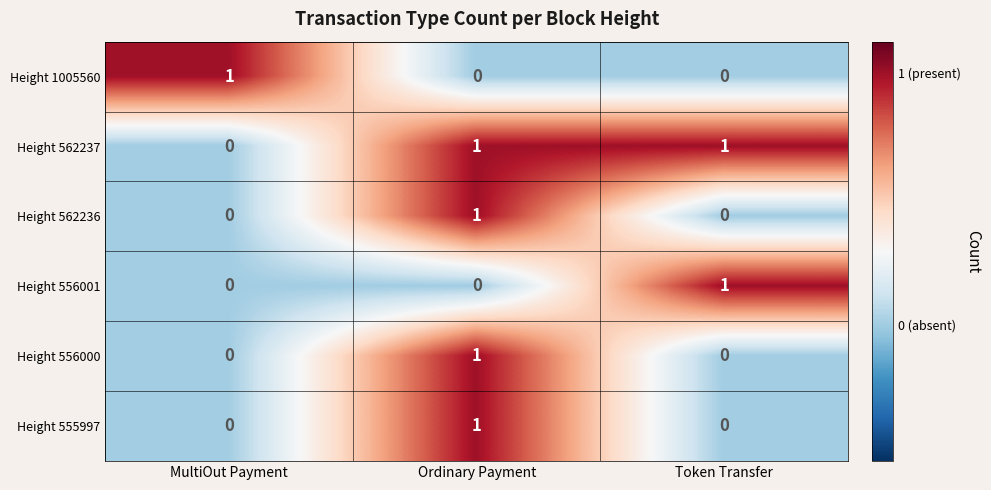

What is the smallest value displayed?

0